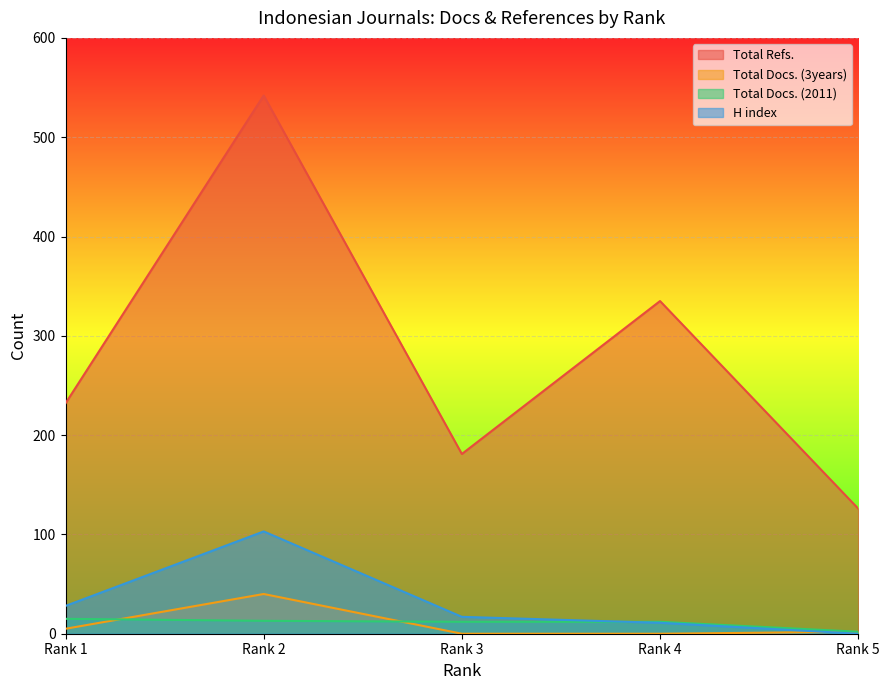

What is the value of the Total Docs. (3years) point at the 2nd from the left?

40